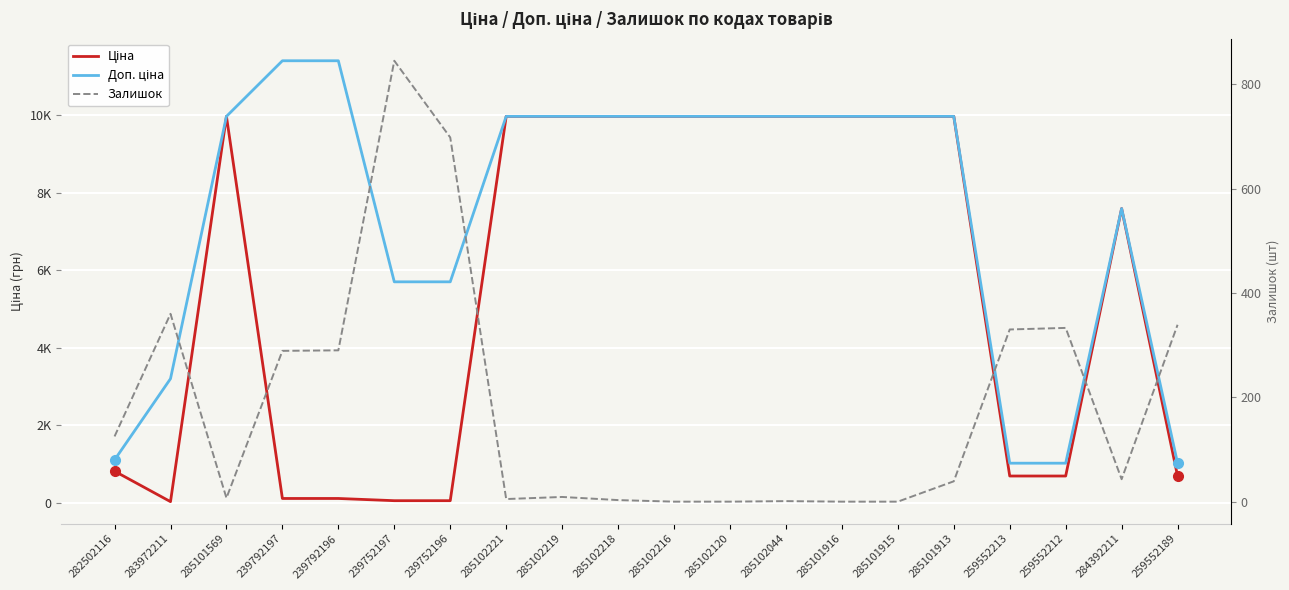

At which category is the sum across all series the highest?

285101913